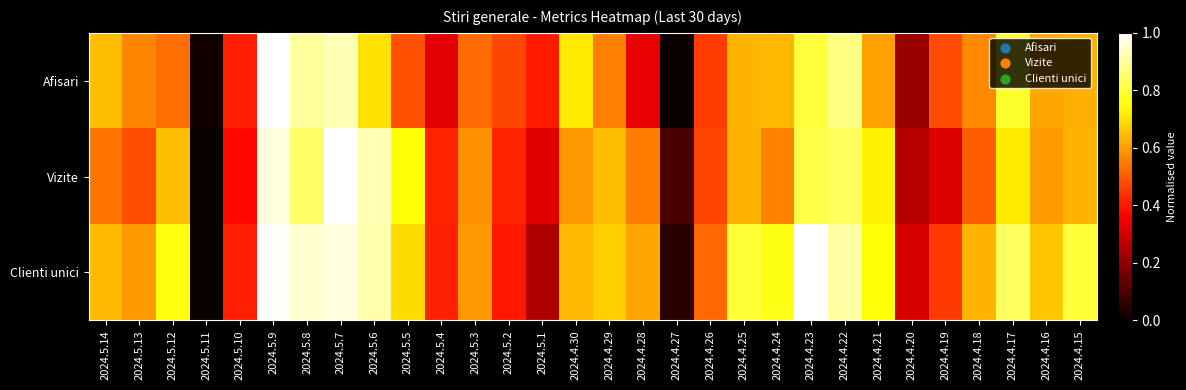

Rank the series at 2024.4.29 from highest to lowest value.

Clienti unici, Vizite, Afisari